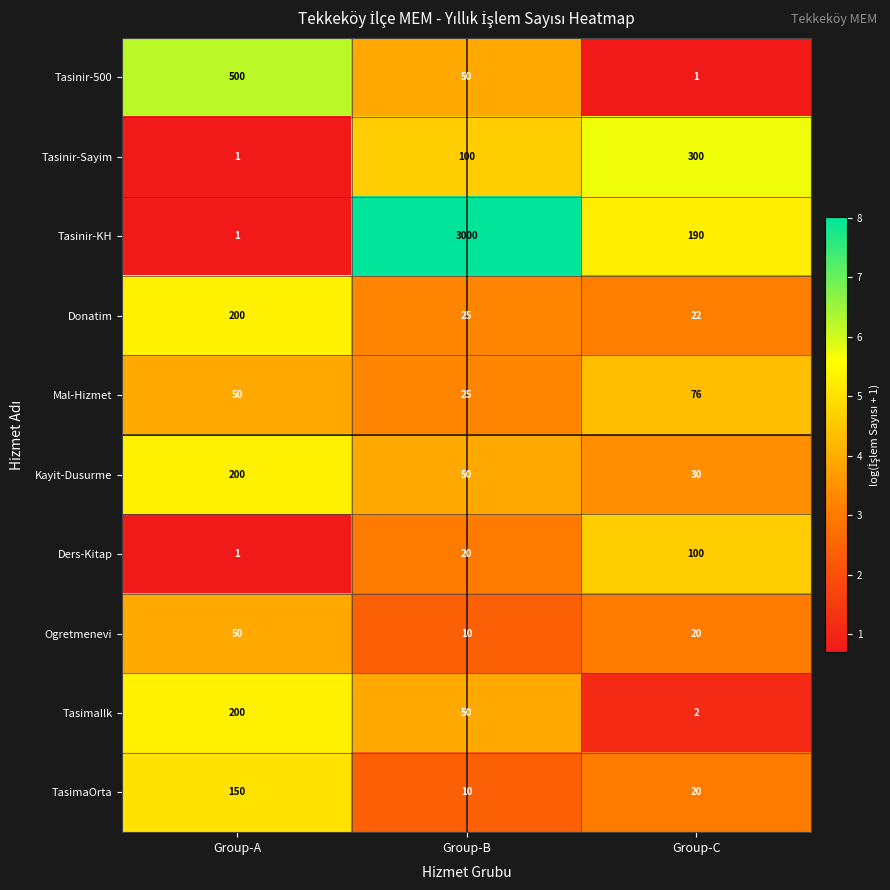

What is the minimum value shown in the chart?

1